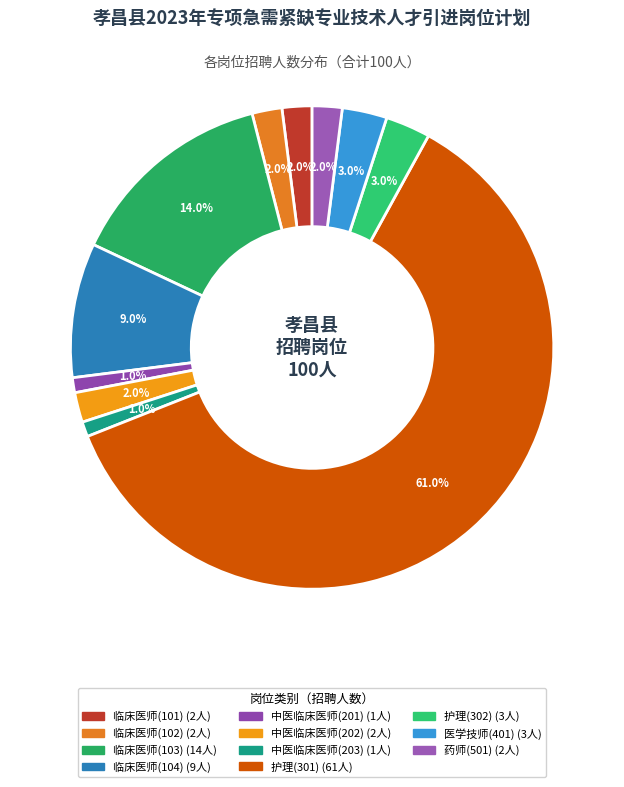

Between 临床医师(103) and 药师(501), which is larger?

临床医师(103)